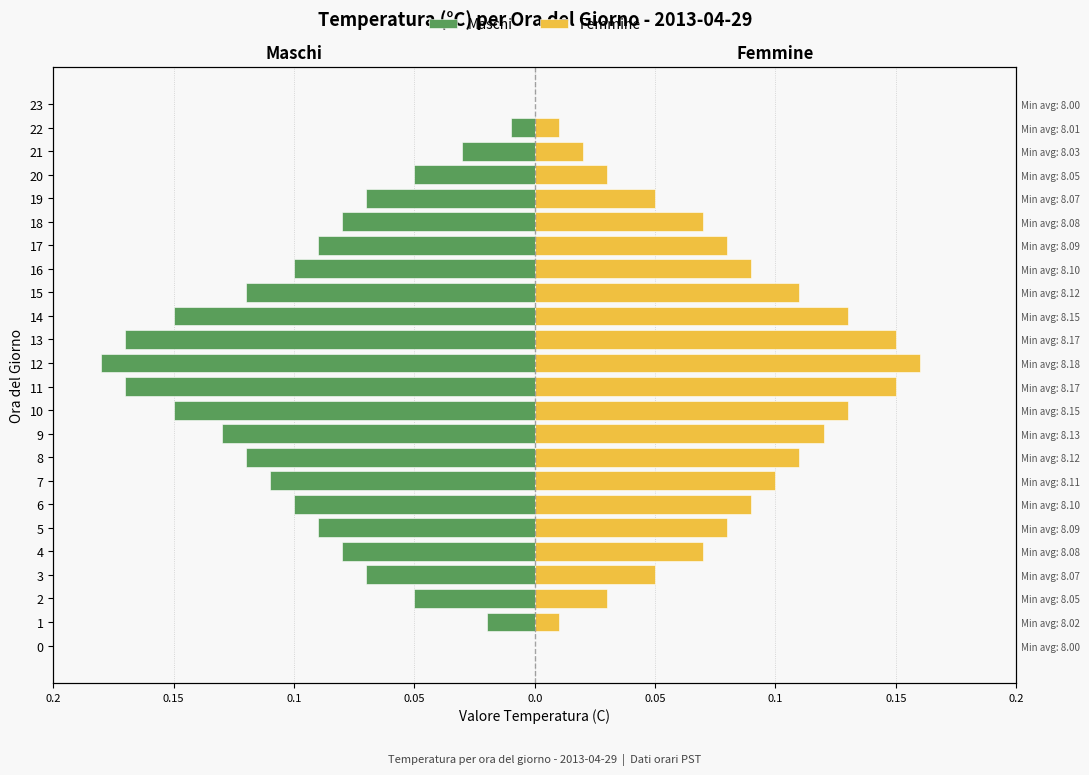

What are all the series names shown in the legend?

Maschi, Femmine